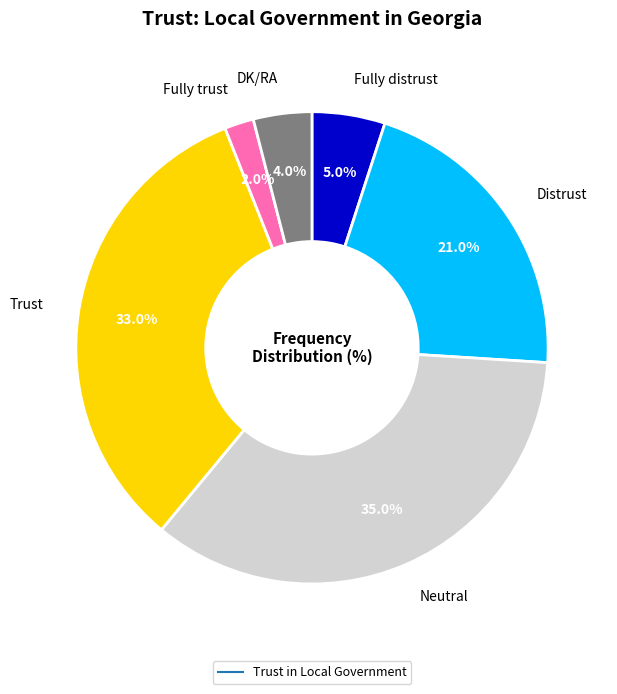

Is there a majority slice in this chart?

No